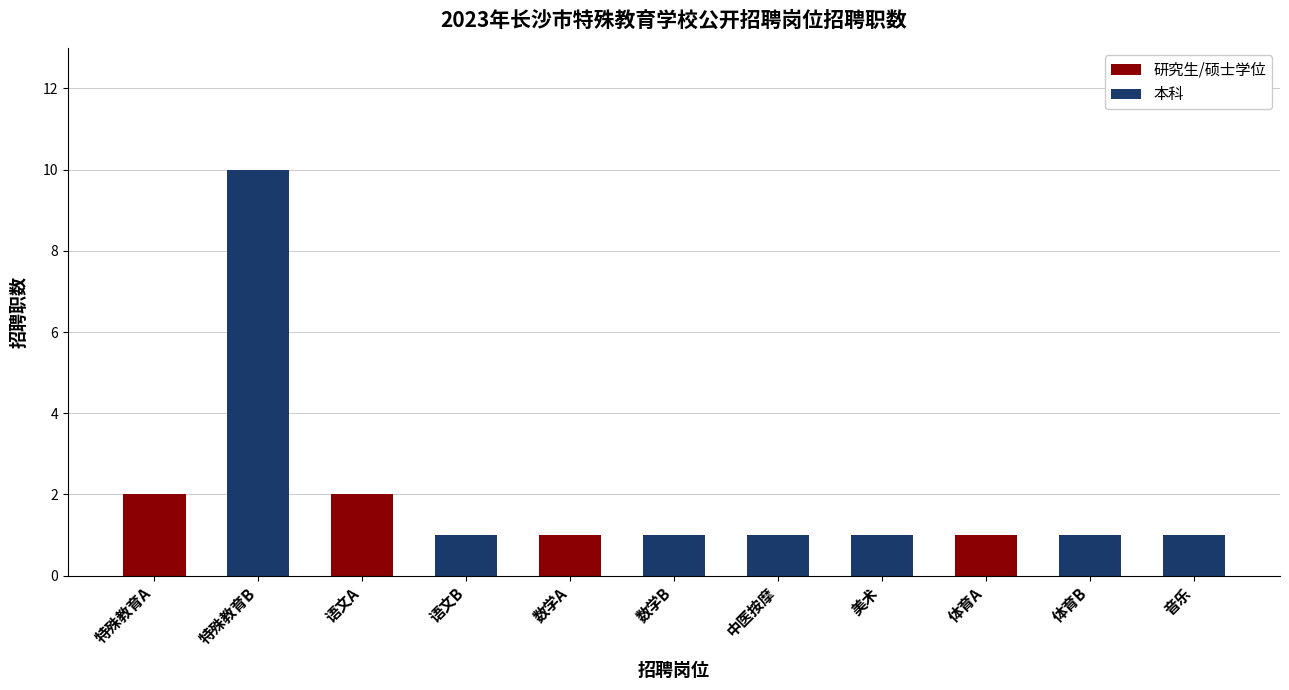

At which category is the sum across all series the highest?

特殊教育B